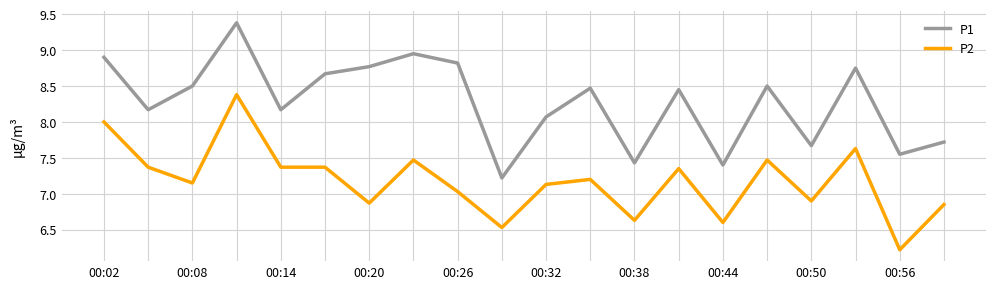

Rank the series by their maximum value, from highest to lowest.

P1, P2